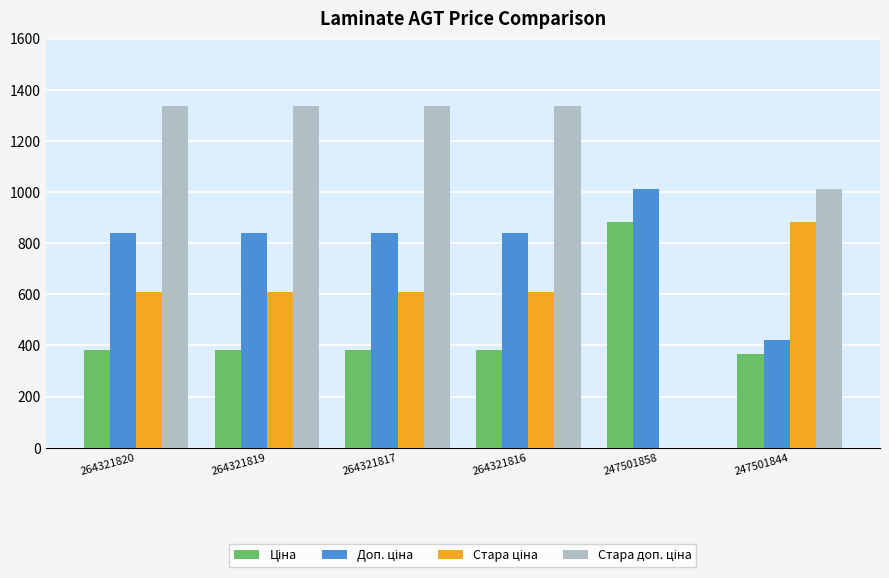

Which series has the largest total across all categories?

Стара доп. ціна